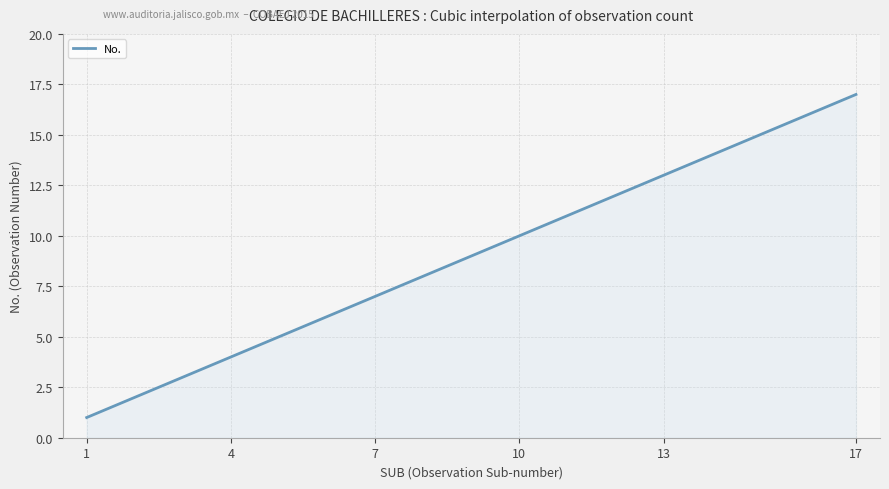

What is the maximum value shown in the chart?

17.0